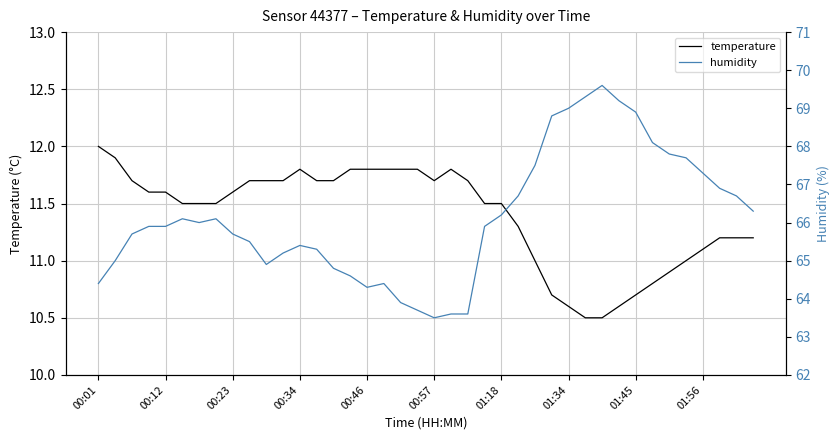

At which category does the chart reach its minimum across all series?

29